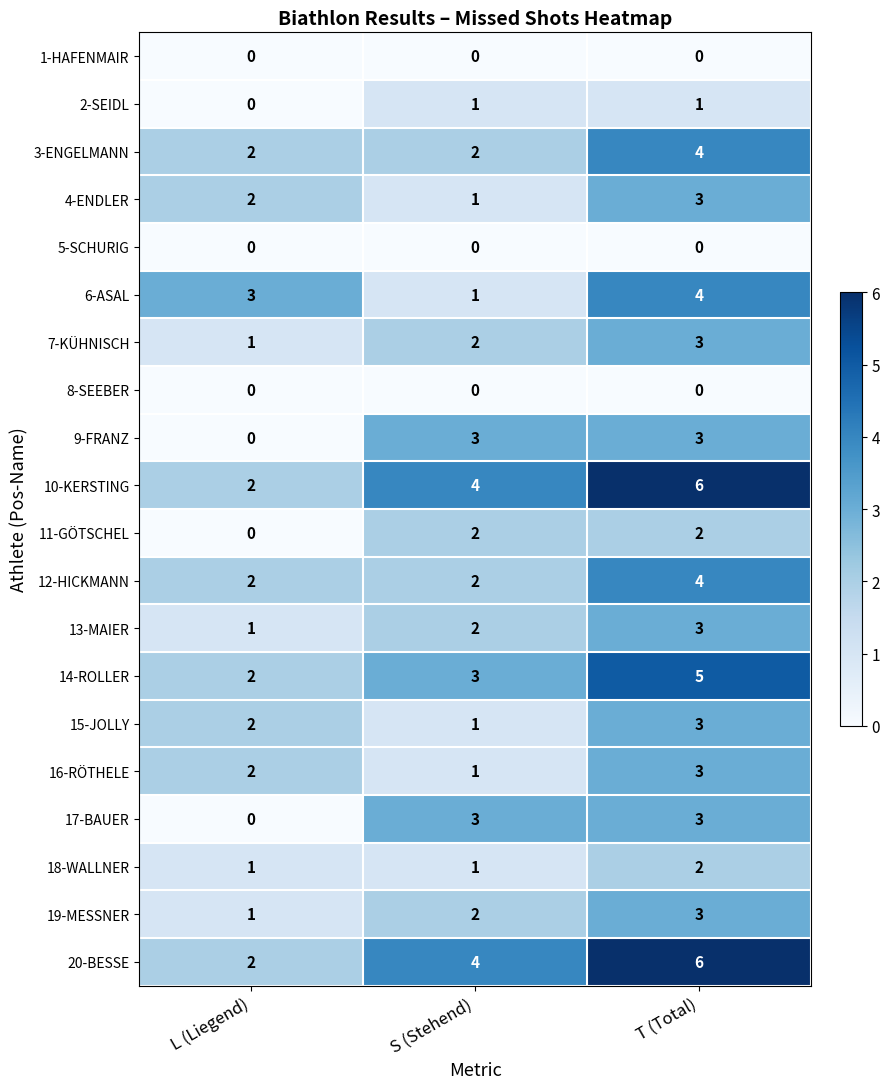

Is it true that 19-MESSNER equals 1 at L (Liegend)?

True